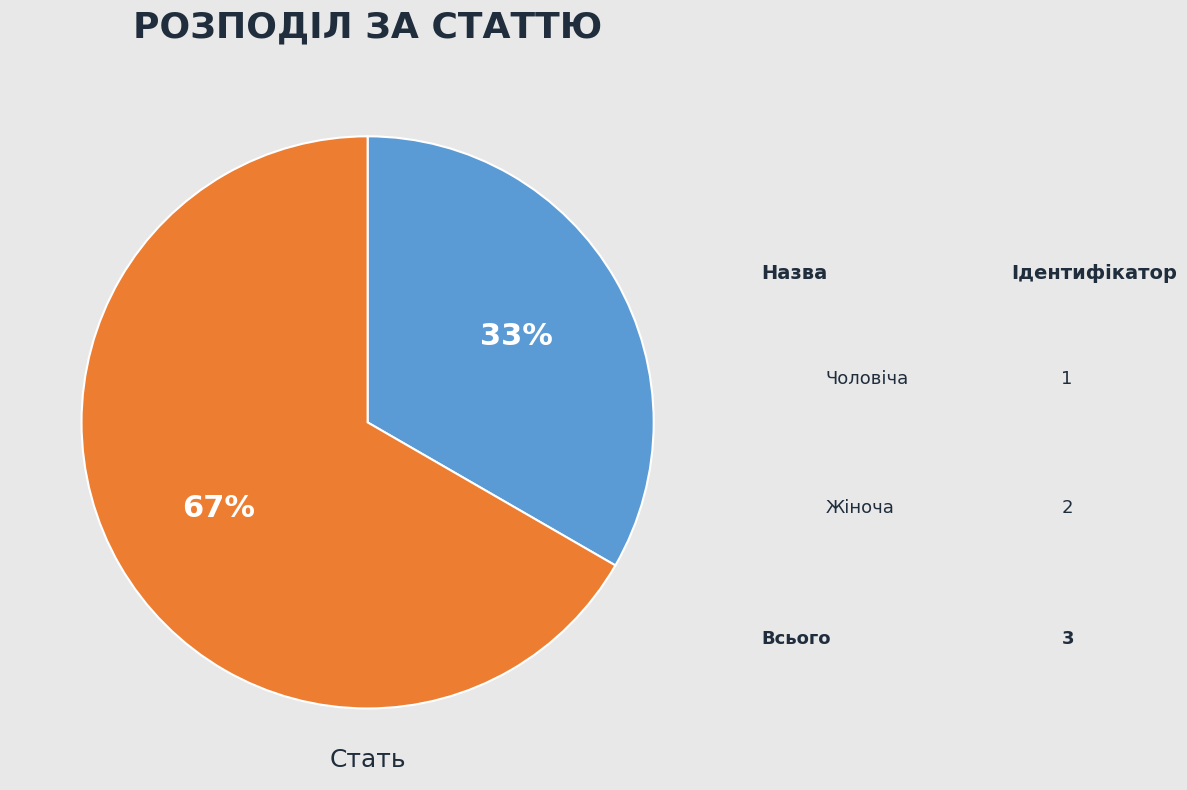

Does Жіноча account for over 50% of the chart?

Yes